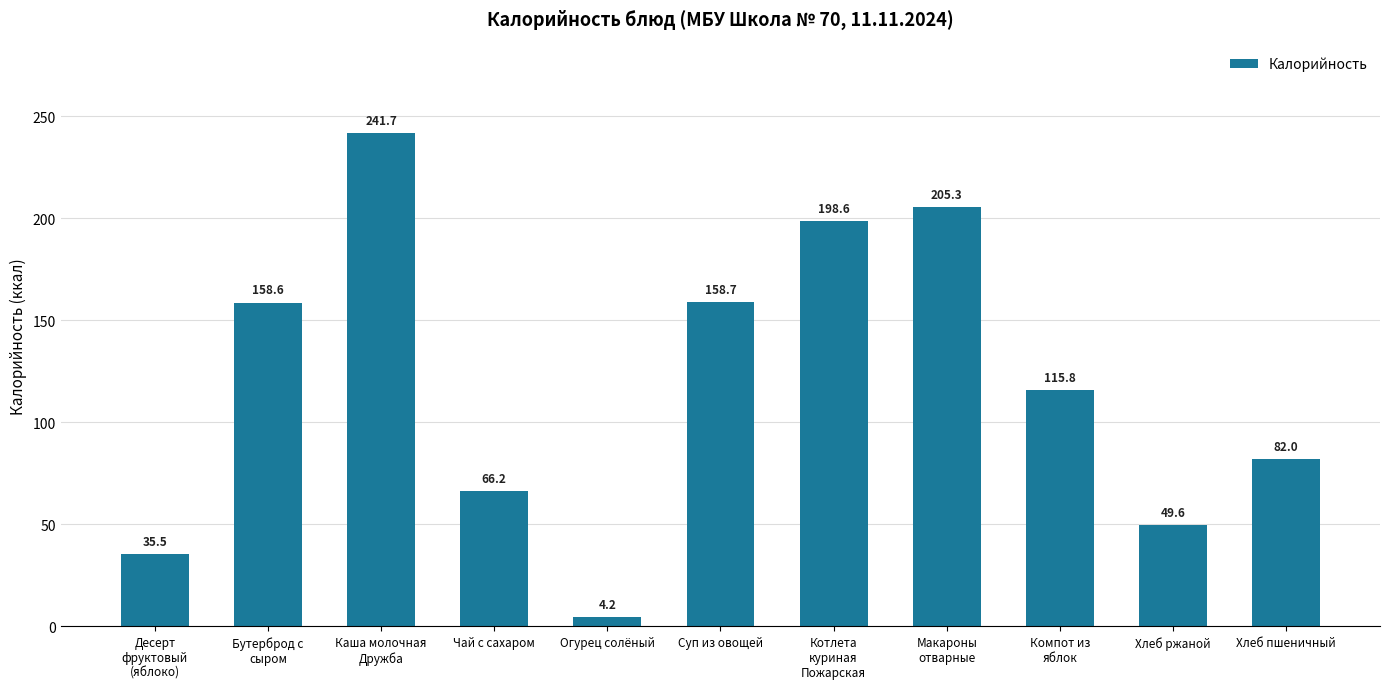

Where does the data first go above 115?

Бутерброд с
сыром